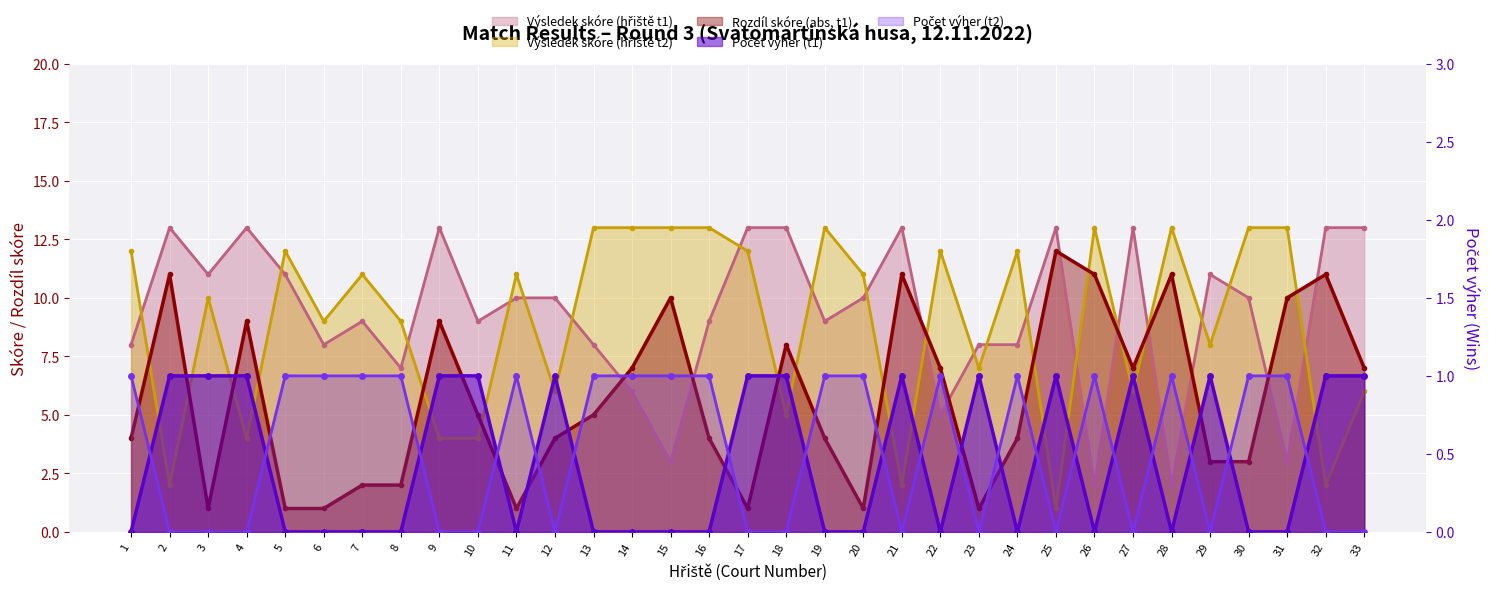

How many lines are shown in the chart?

5